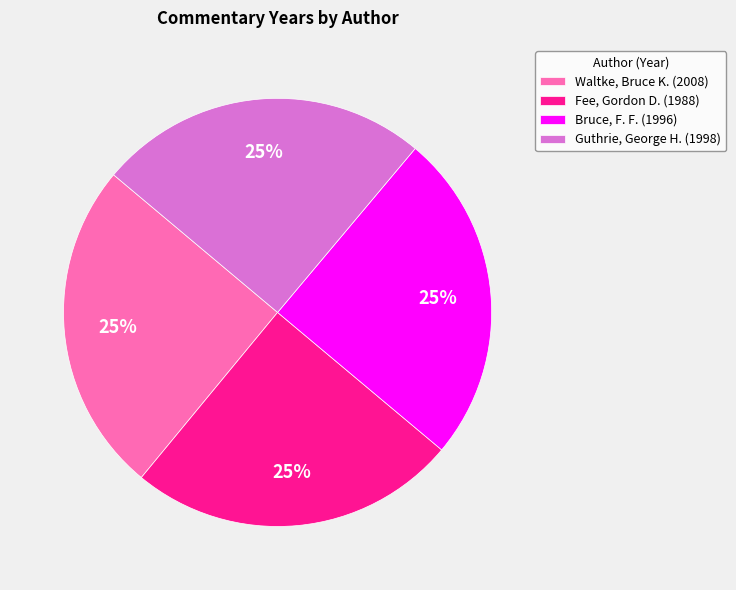

True or false: Guthrie, George H. accounts for 32% of the total.

False